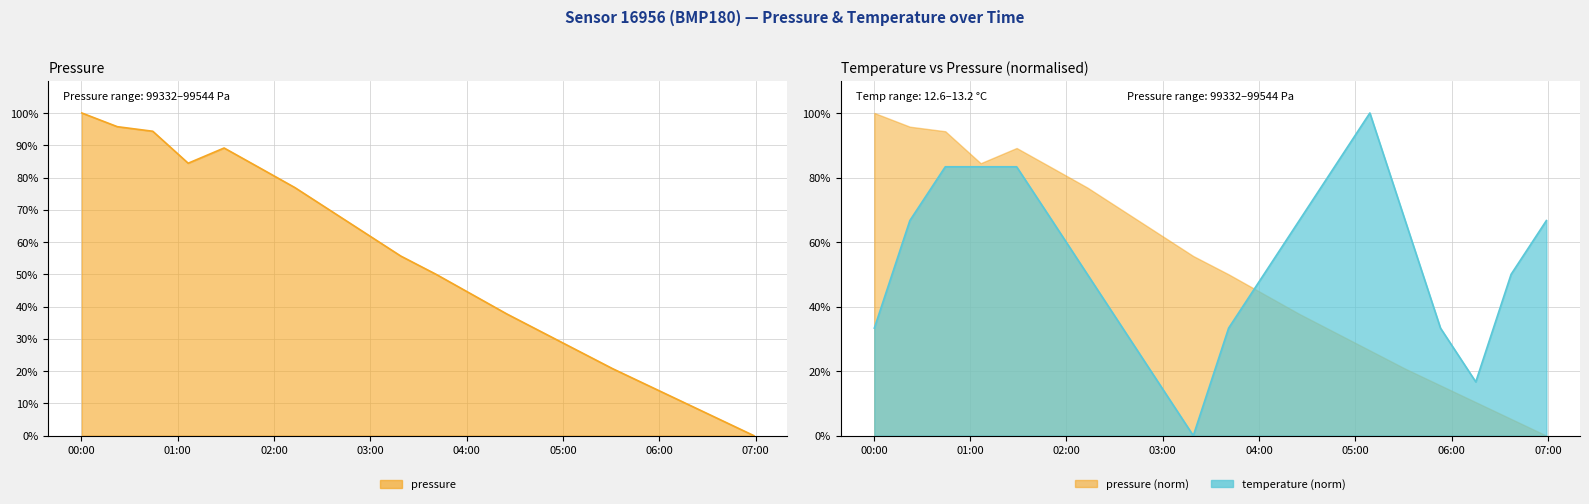

Where is pressure nearest to the value 50?

2023-01-08T03:41:00